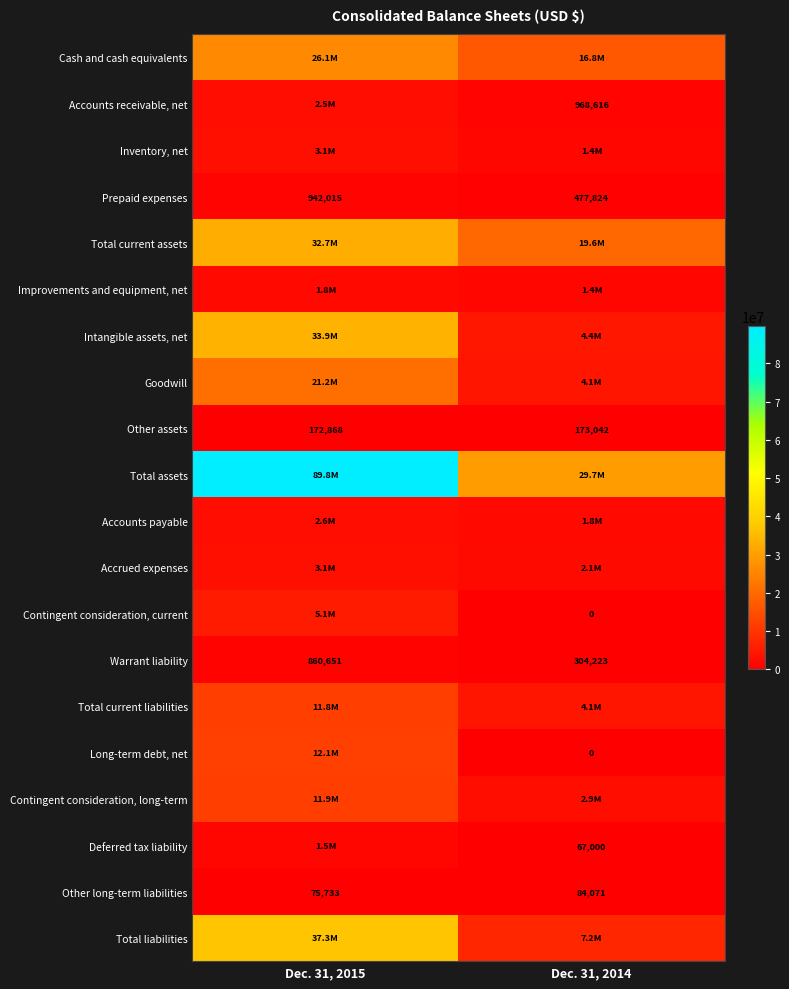

What is the difference between the maximum and minimum values in the Other assets series?

174